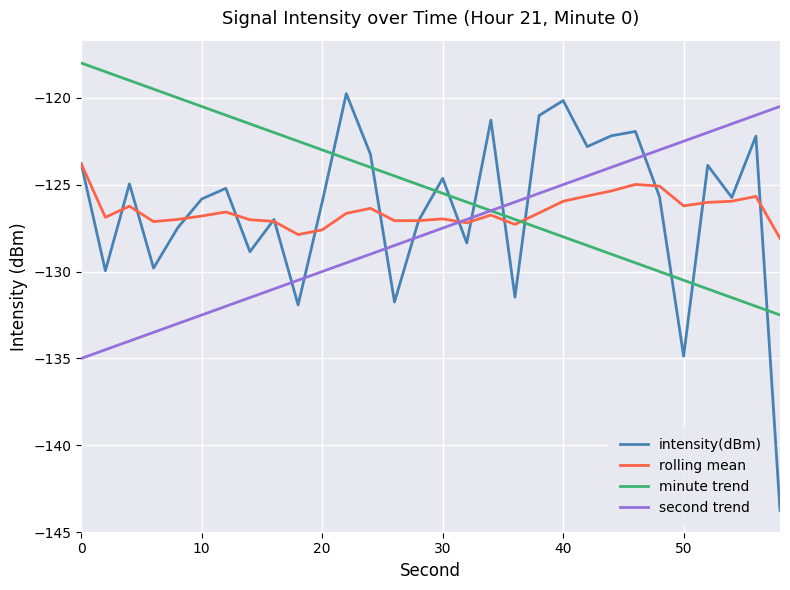

What is the highest value of the second trend series?

-120.5